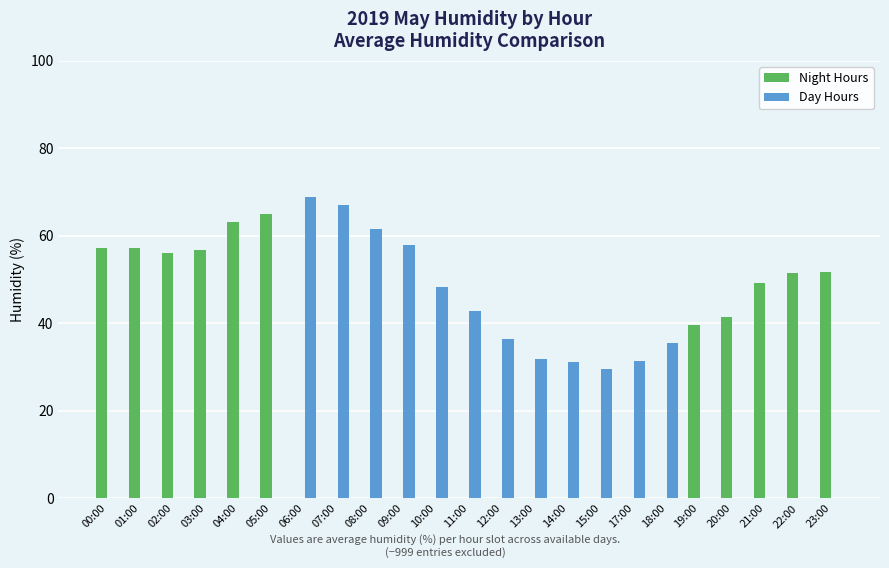

The value of Night Hours at 12:00 is 0.0. True or false?

True